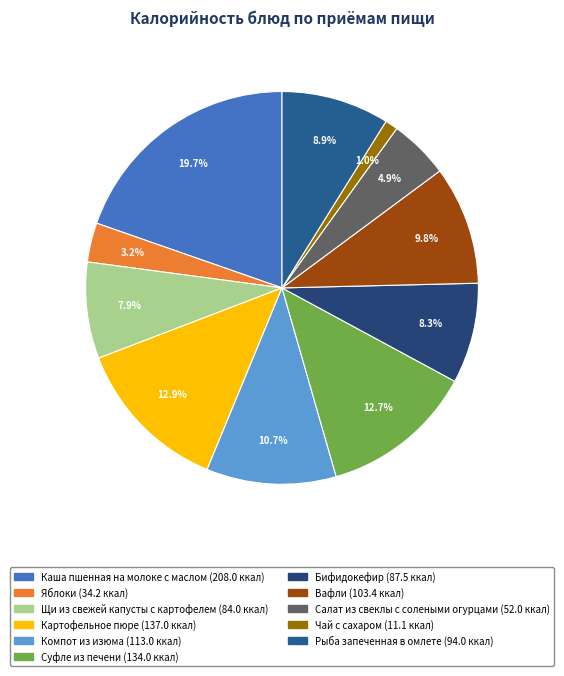

Between Яблоки and Компот из изюма, which is larger?

Компот из изюма